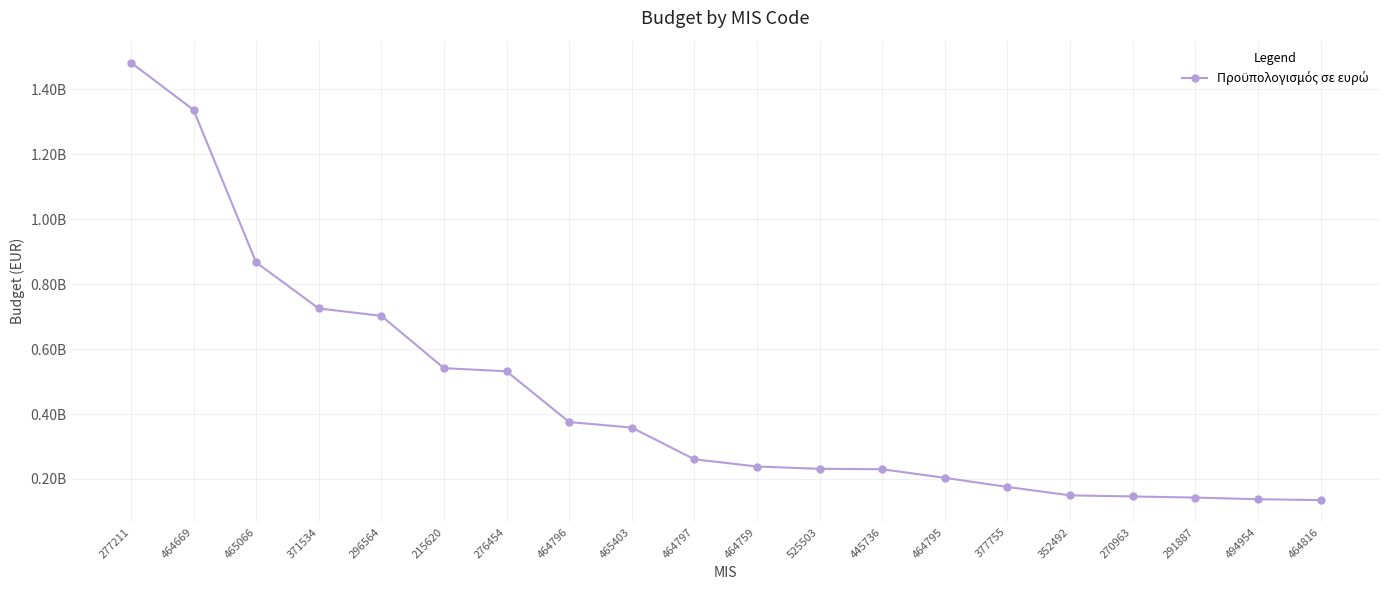

Approximately how many times larger is the value at 464816 compared to 464759?

0.6